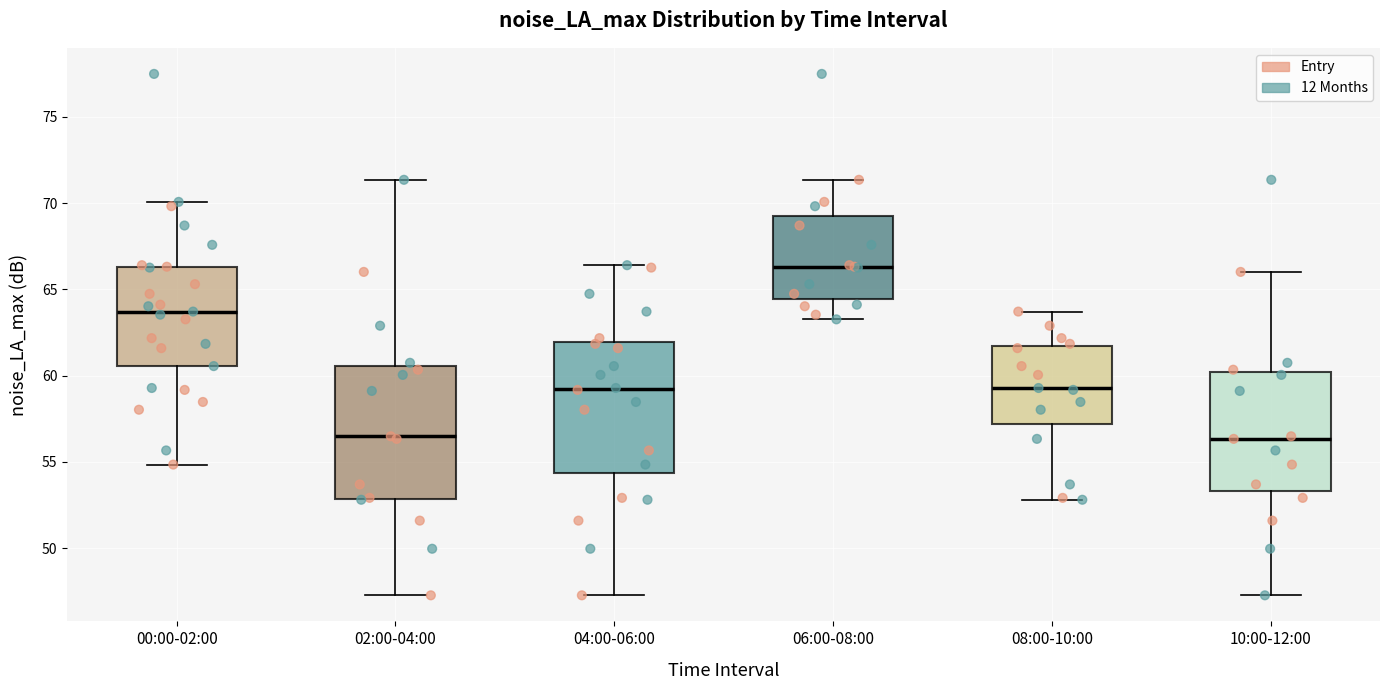

Reading left to right, read every box against the y-axis: the position of its median line, the range the box covers, and the ends of its whiskers. The values are not printed on the chart, so give them approximately, as read against the axis.

00:00-02:00: median 63.5, box 60.5 to 66.5, whiskers 55.0 to 70.0
02:00-04:00: median 56.5, box 53.0 to 60.5, whiskers 47.5 to 71.5
04:00-06:00: median 59.0, box 54.5 to 62.0, whiskers 47.5 to 66.5
06:00-08:00: median 66.5, box 64.5 to 69.5, whiskers 63.5 to 71.5
08:00-10:00: median 59.5, box 57.0 to 61.5, whiskers 53.0 to 63.5
10:00-12:00: median 56.5, box 53.5 to 60.0, whiskers 47.5 to 66.0